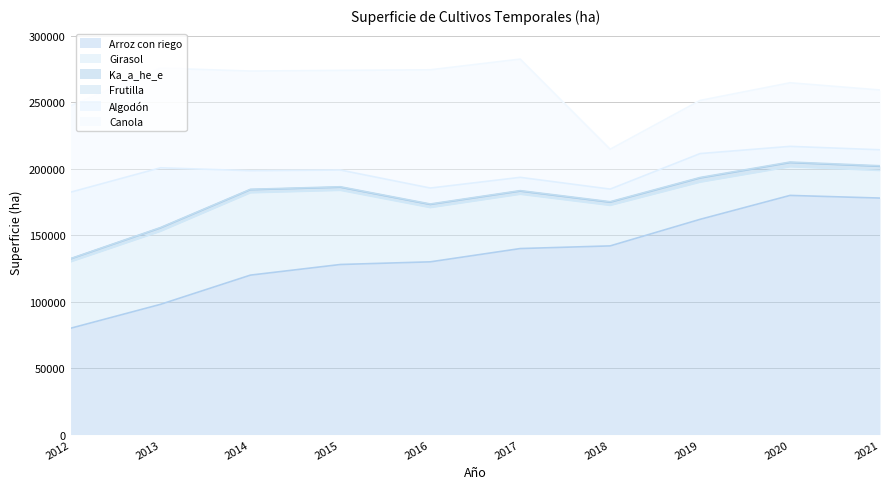

How many values in the Frutilla series are below 349?

4